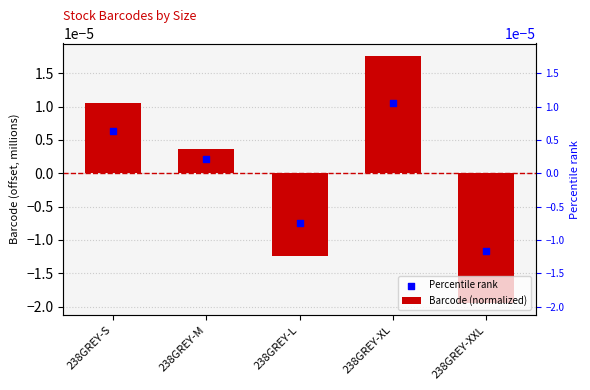

At how many categories does at least one series exceed 0?

3